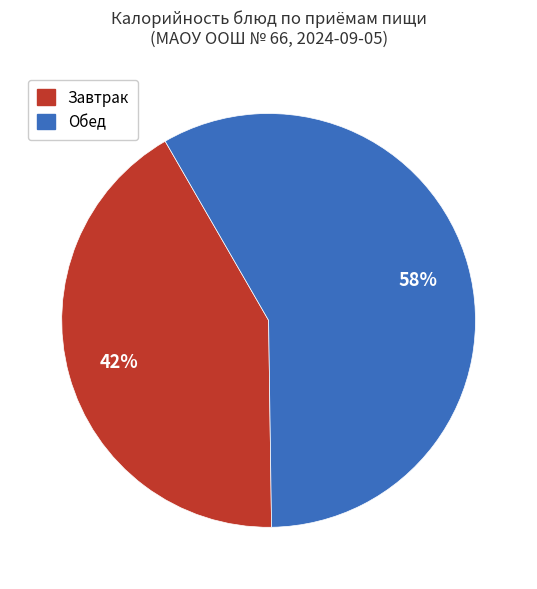

To the nearest percent, what is the difference between the largest and smallest slice percentages?

16%